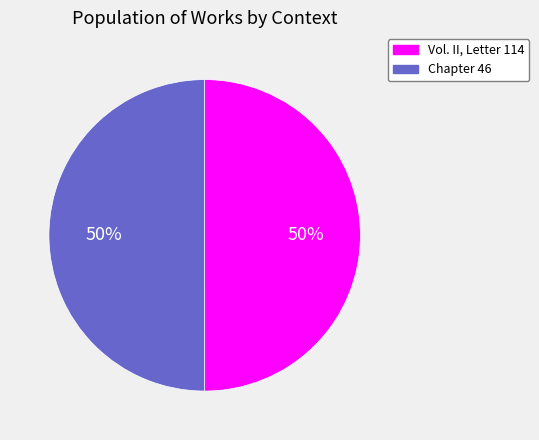

Approximately how many times larger is the value at Chapter 46 compared to Vol. II, Letter 114?

1.0